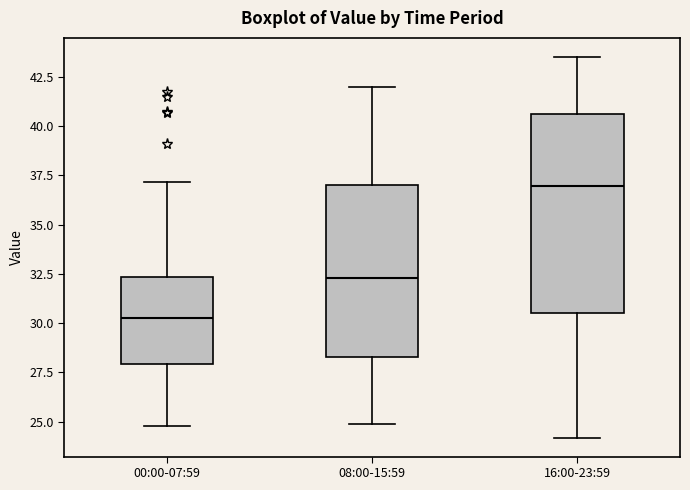

Reading left to right, transcribe this box plot: for each box, give where its median line is, the range the box spans, and where its two whiskers end, as read against the y-axis. The values are not printed on the chart, so give them approximately, as read against the axis.

00:00-07:59: median 30.5, box 28.0 to 32.5, whiskers 25.0 to 37.0
08:00-15:59: median 32.5, box 28.5 to 37.0, whiskers 25.0 to 42.0
16:00-23:59: median 37.0, box 30.5 to 40.5, whiskers 24.0 to 43.5